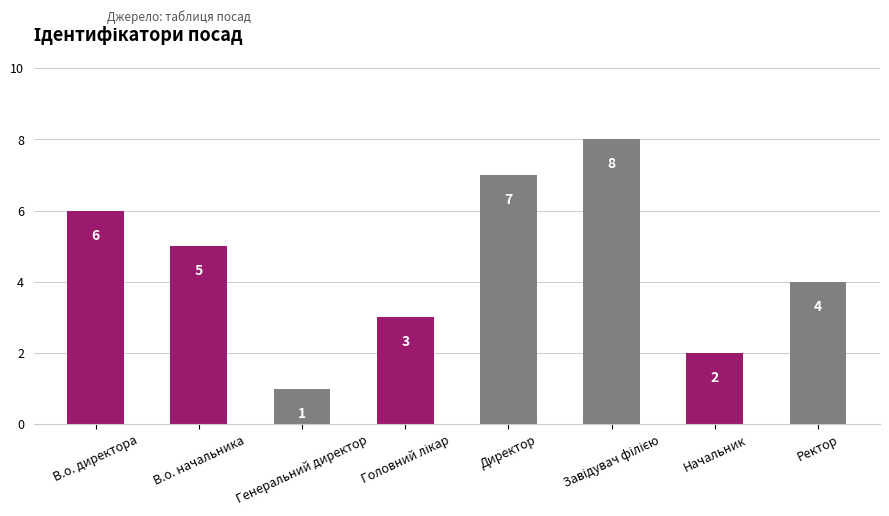

Reading right to left, what are all the values shown in this chart?

4	2	8	7	3	1	5	6